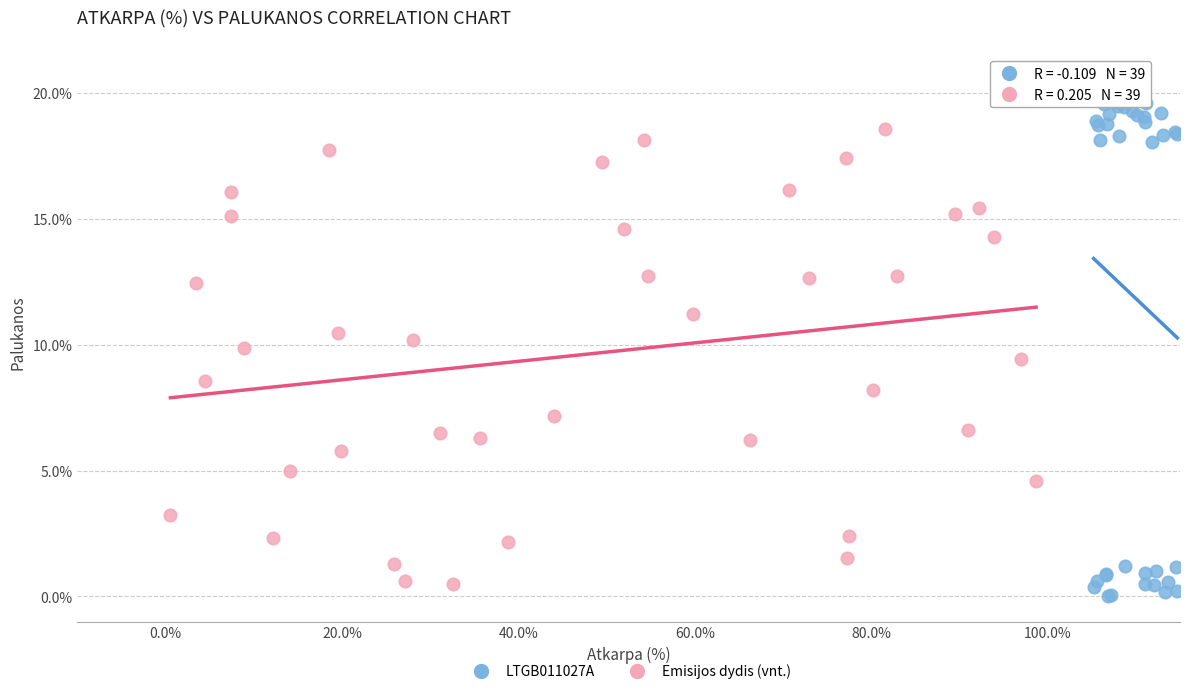

Which series reaches the maximum Y coordinate?

LTGB011027A